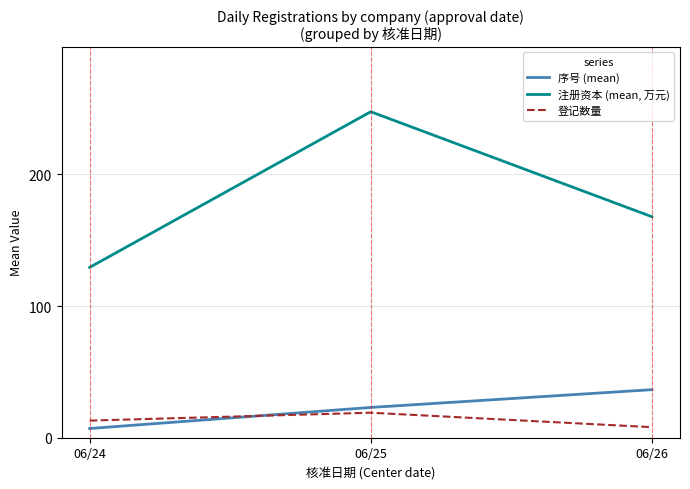

Which category has the highest value in the 序号 (mean) series?

06/26